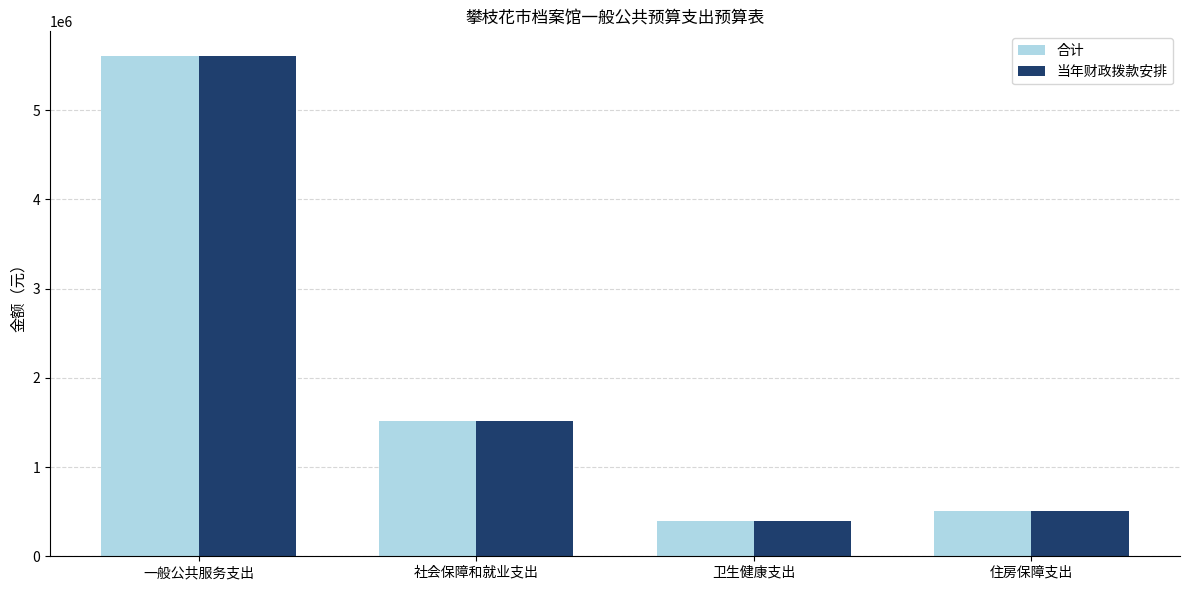

What is the approximate value of 当年财政拨款安排 at 社会保障和就业支出?

1514643.6